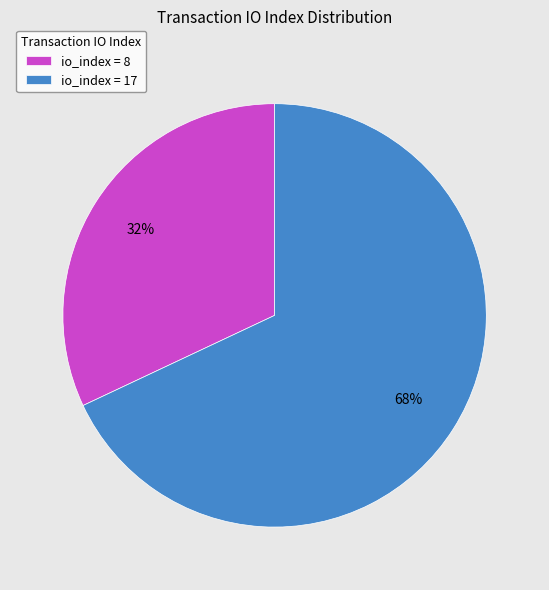

To the nearest percent, what is the difference between the largest and smallest slice percentages?

36%